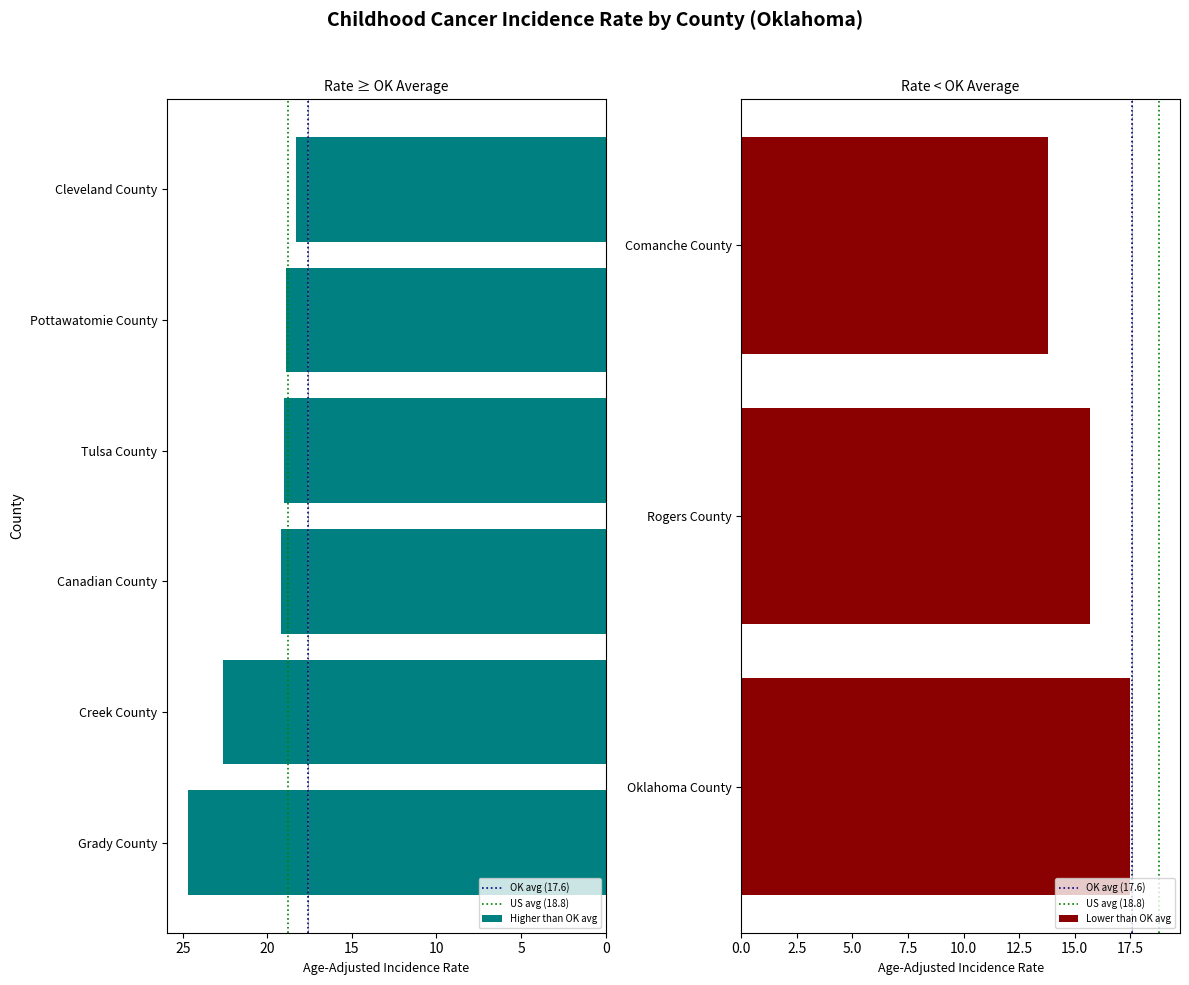

The Lower 95% CI series shows 6.4 at Tulsa County. True or false?

False